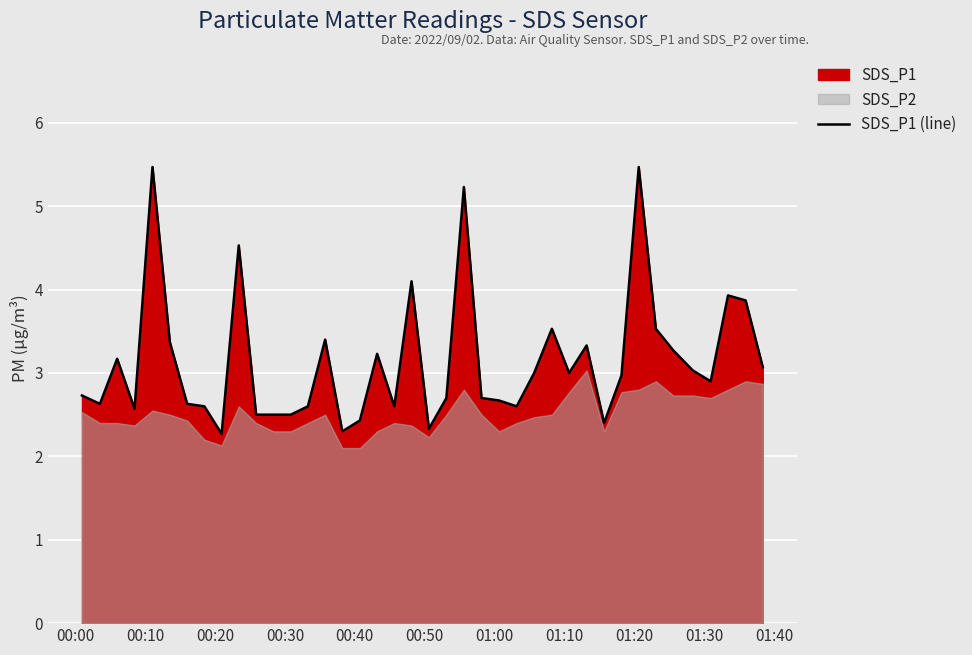

How many interior local peaks (higher than both neighbors) does the data have?

11